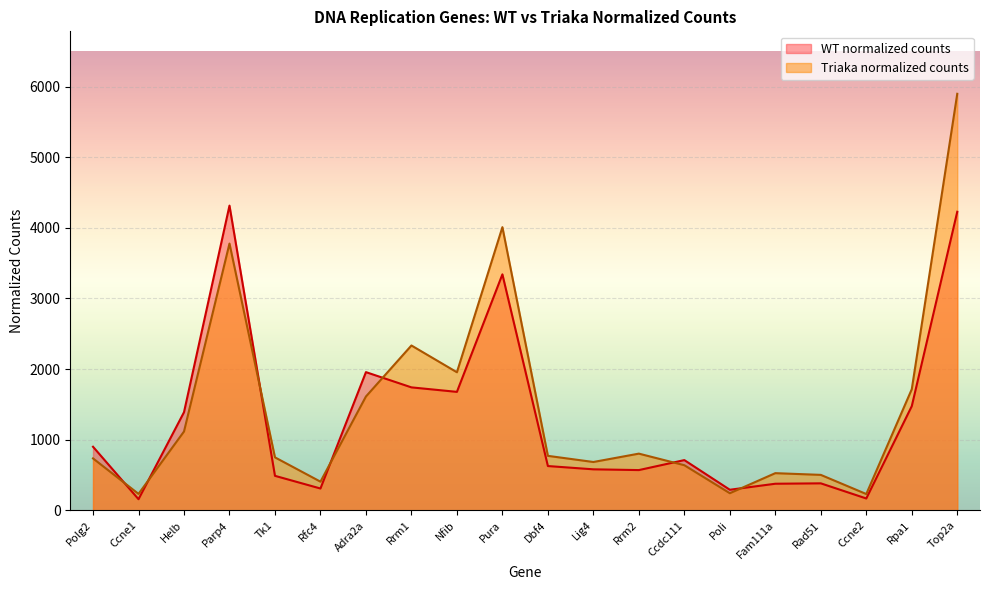

Rank the series at Rrm1 from highest to lowest value.

Triaka normalized counts, WT normalized counts